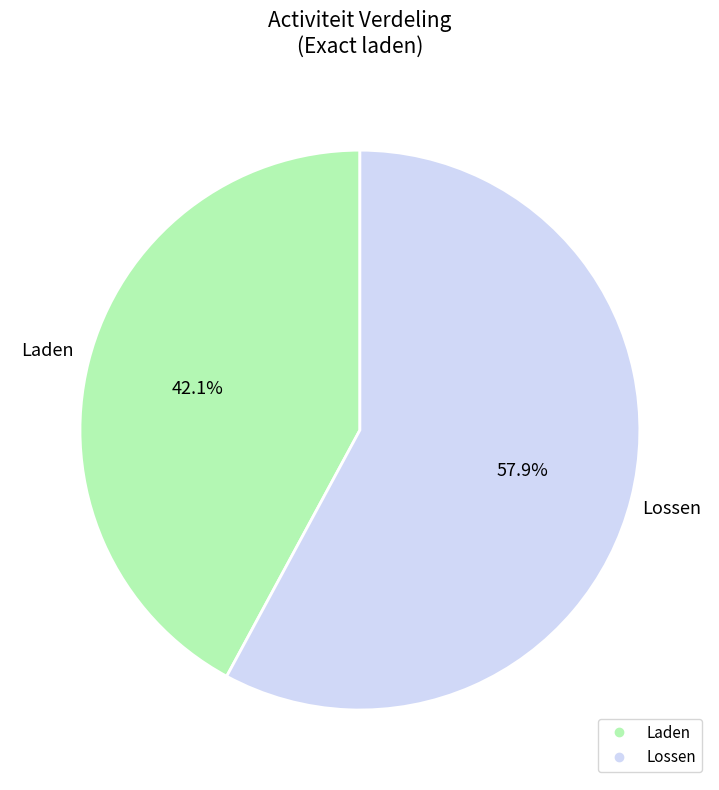

To the nearest percent, what is the average slice percentage?

50%